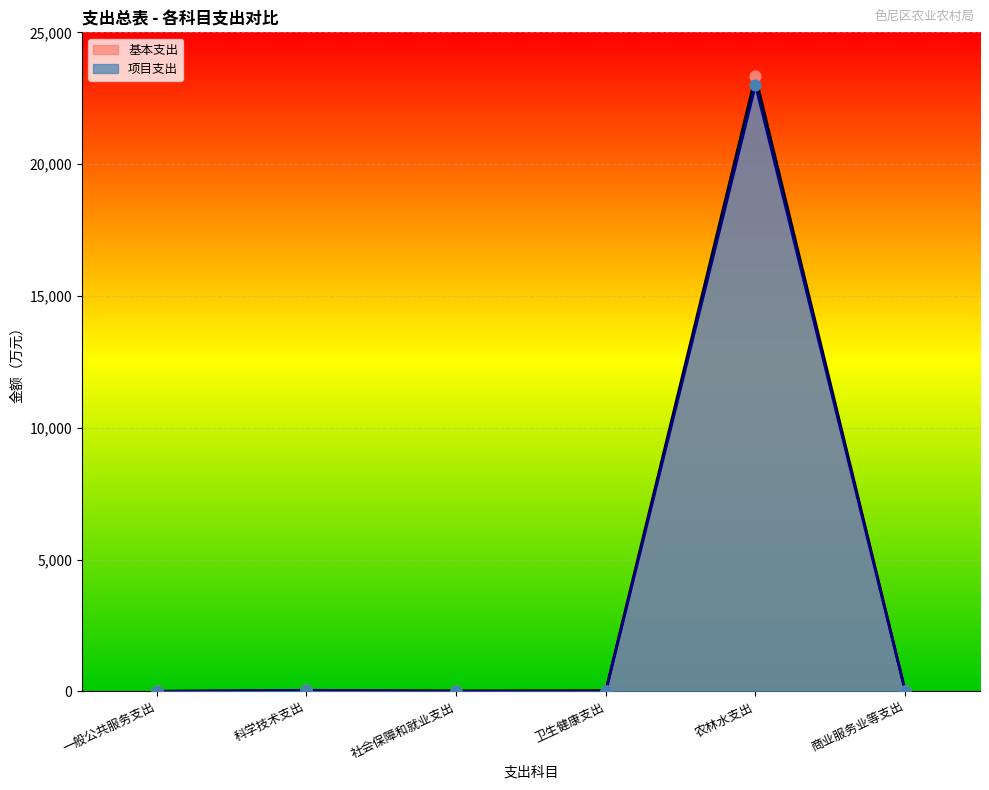

Which series contains the highest Y value?

基本支出